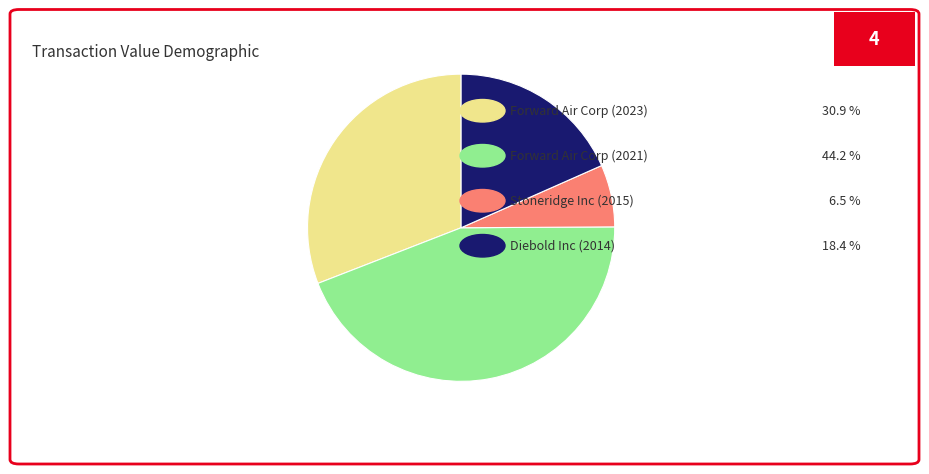

Is there any slice that represents more than half of the pie?

No